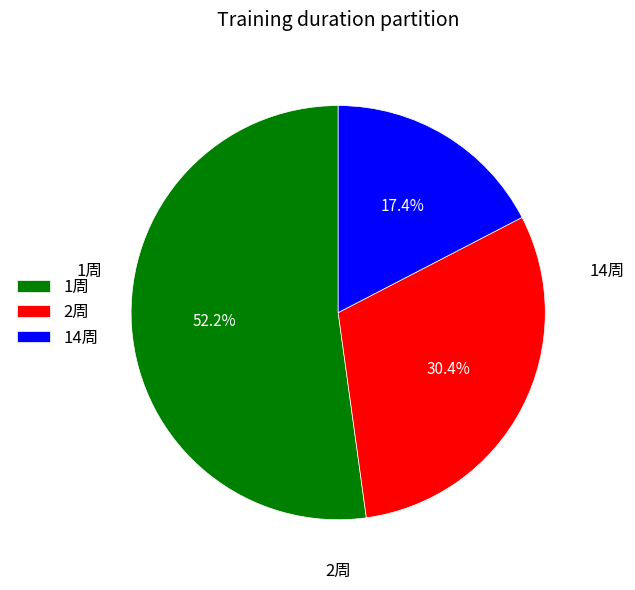

How many segments does this pie chart have?

3